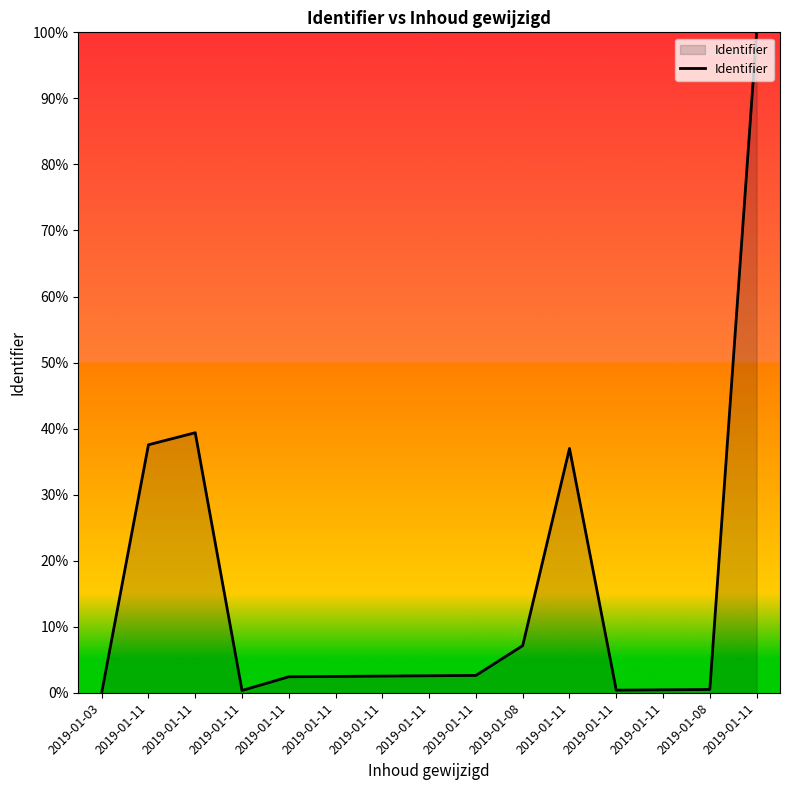

What is the maximum value shown in the chart?

100.0